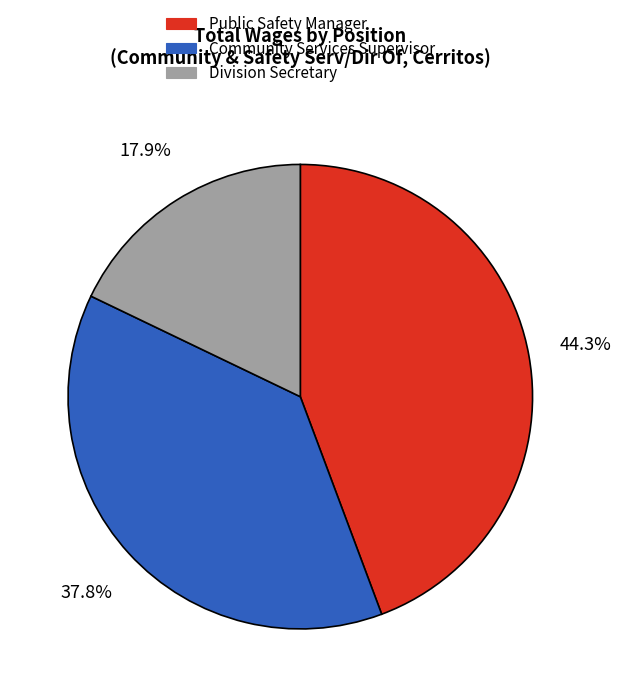

What is the ratio of the value at Division Secretary to the value at Public Safety Manager?

0.4